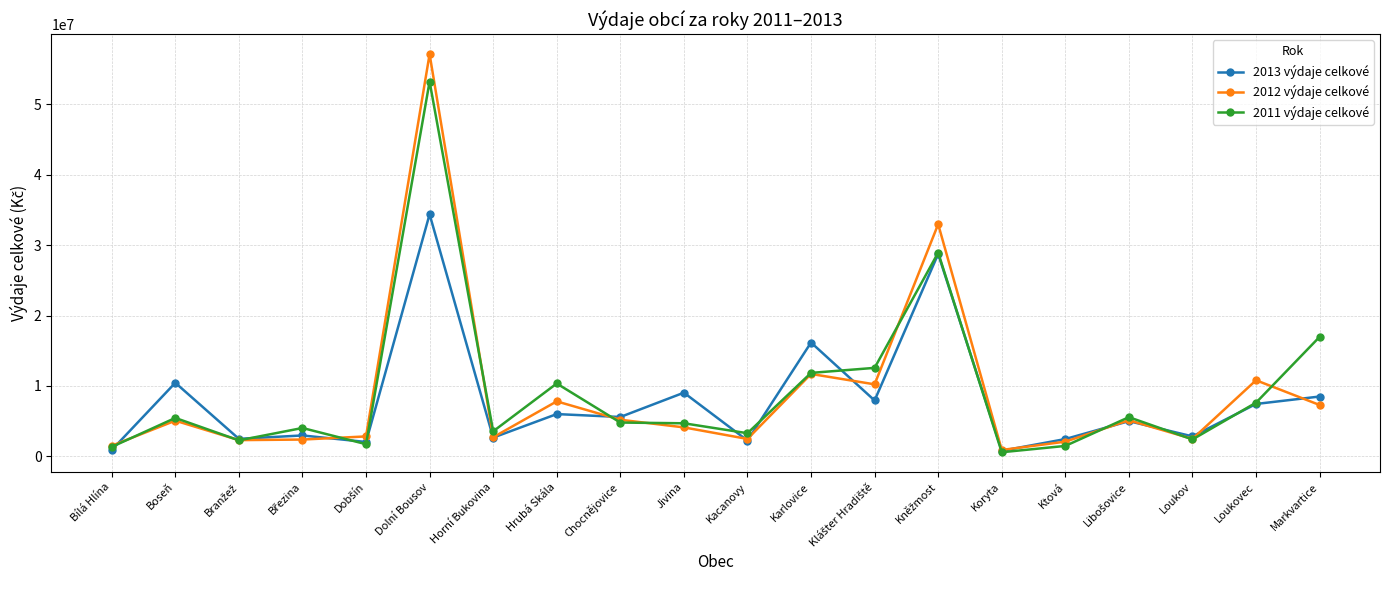

At which category is the sum across all series the highest?

Dolní Bousov